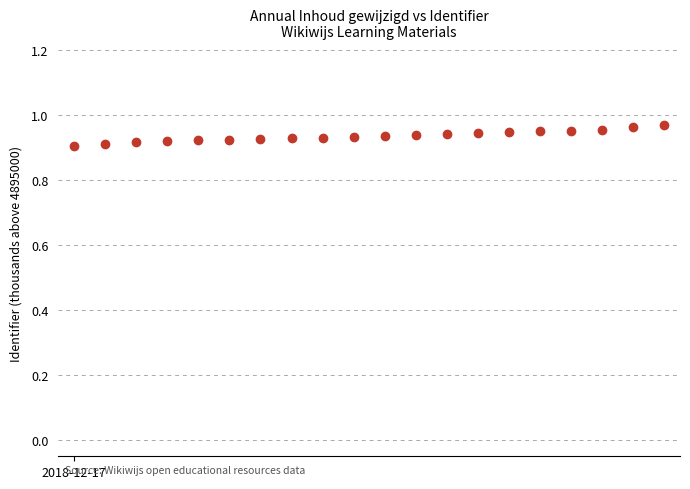

What is the sum of all values?

18.7